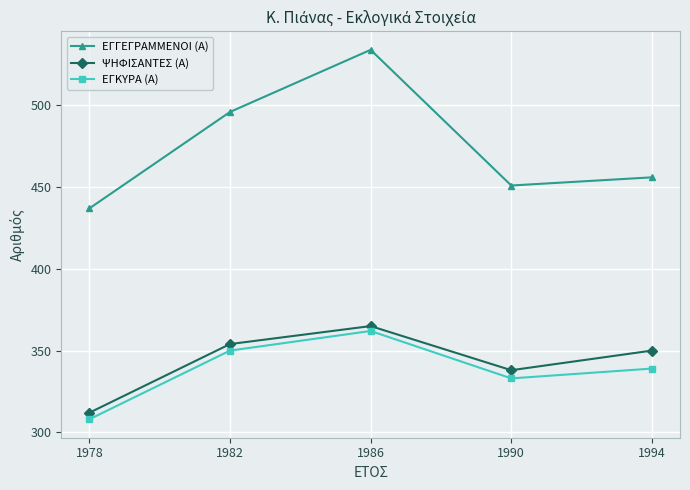

Rank the categories by ΕΓΚΥΡΑ (Α) value from lowest to highest.

1978, 1990, 1994, 1982, 1986